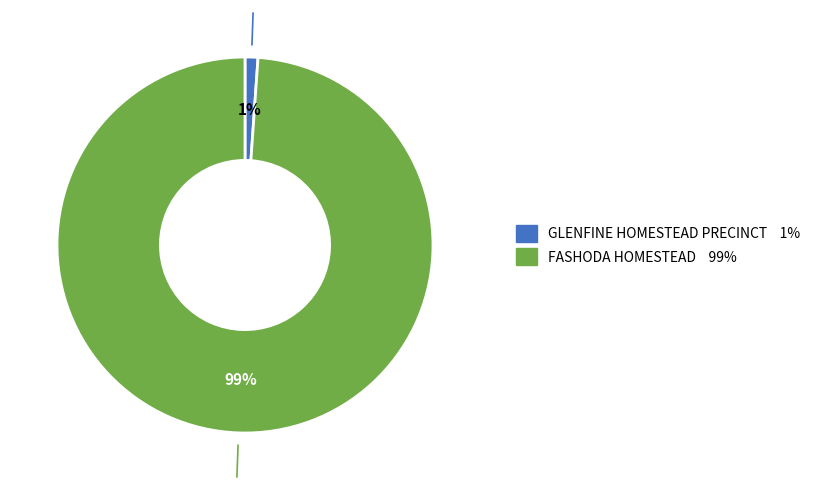

Which has a higher value, FASHODA HOMESTEAD or GLENFINE HOMESTEAD PRECINCT?

FASHODA HOMESTEAD